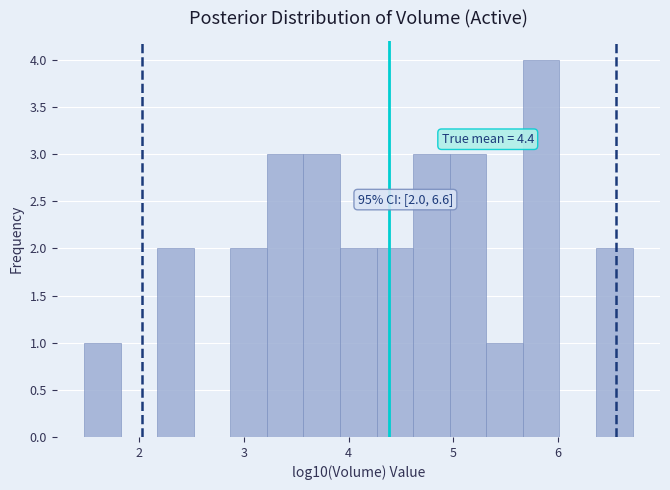

Read against the x-axis, roughly where is the centre of the tallest bar?

5.8